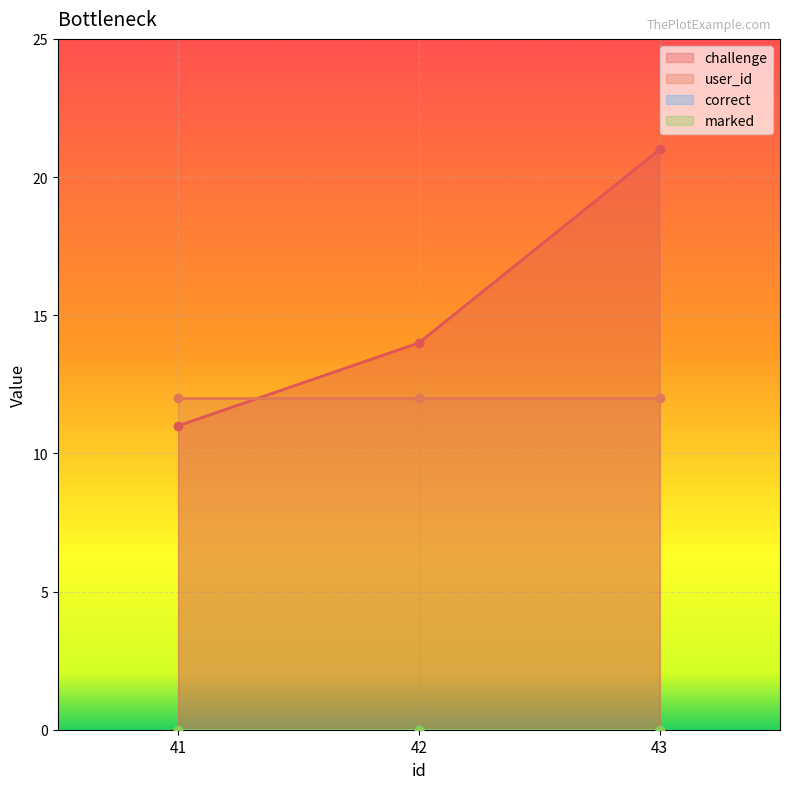

At which label is correct closest to 0?

41